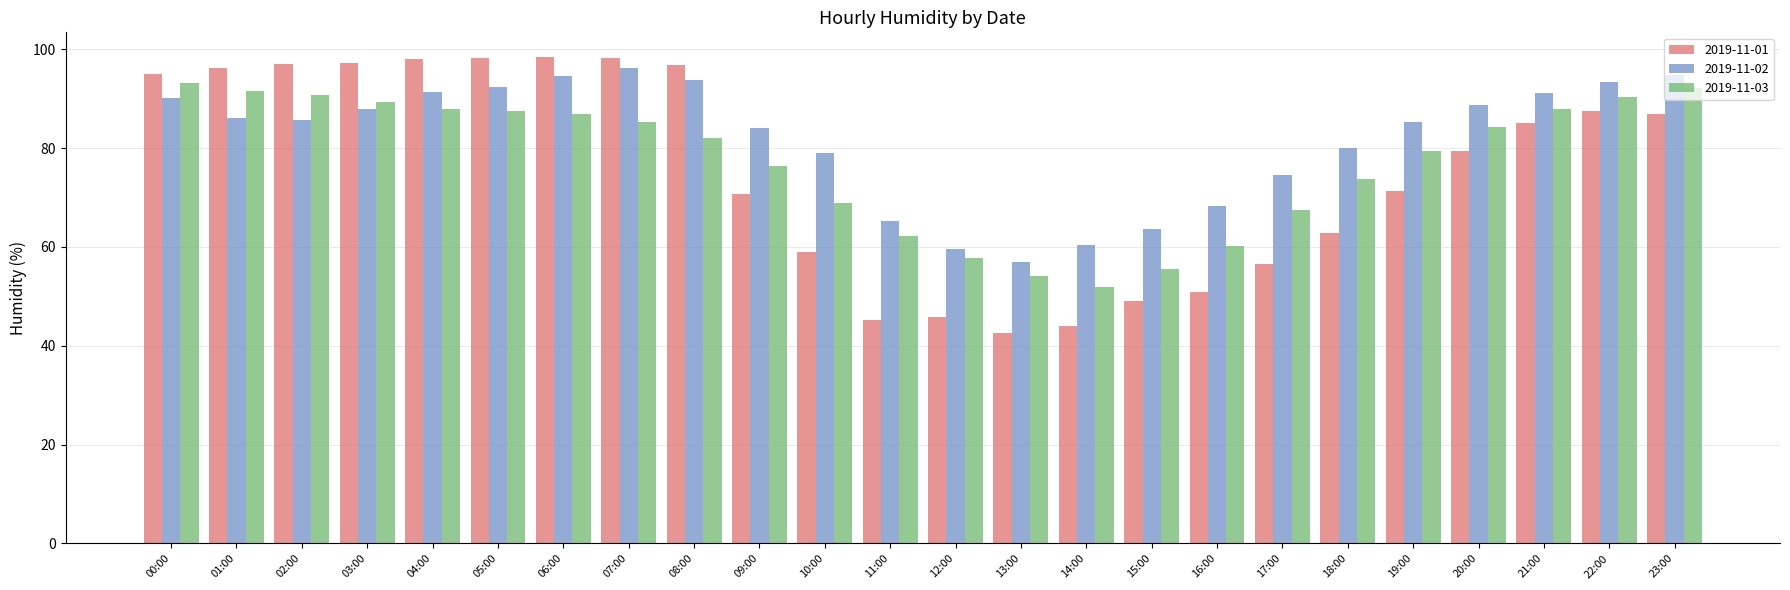

How many groups of bars are there?

24